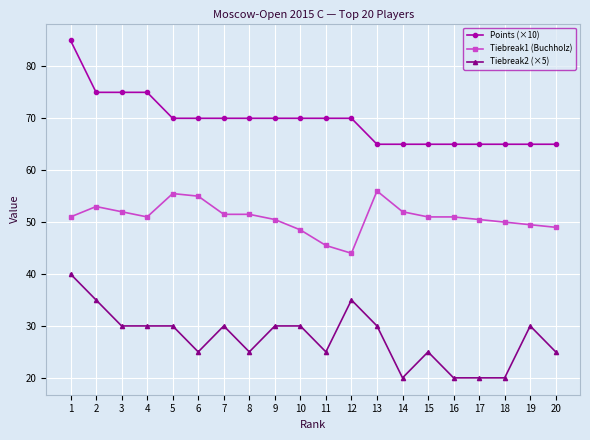

What is the total value across all series at 18?

135.0